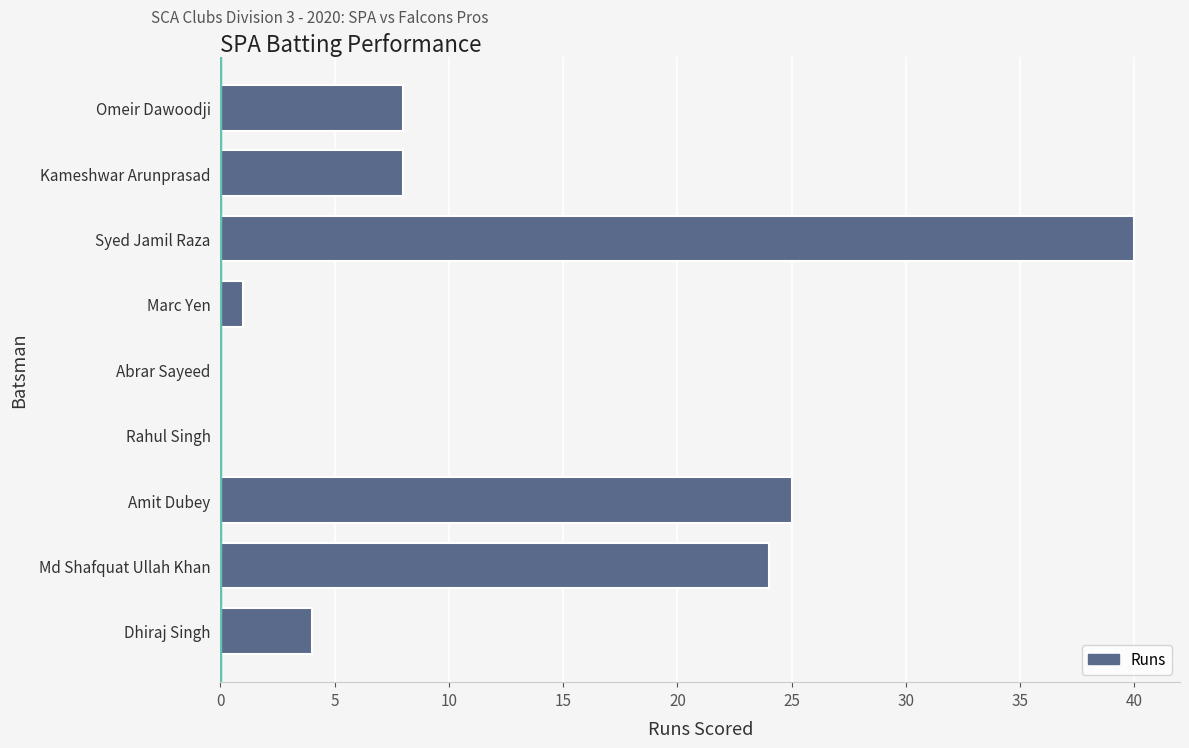

What is the maximum value shown in the chart?

40